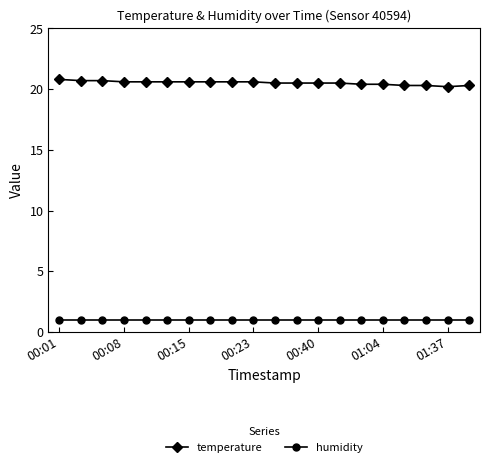

What is the average value of the humidity series?

1.0